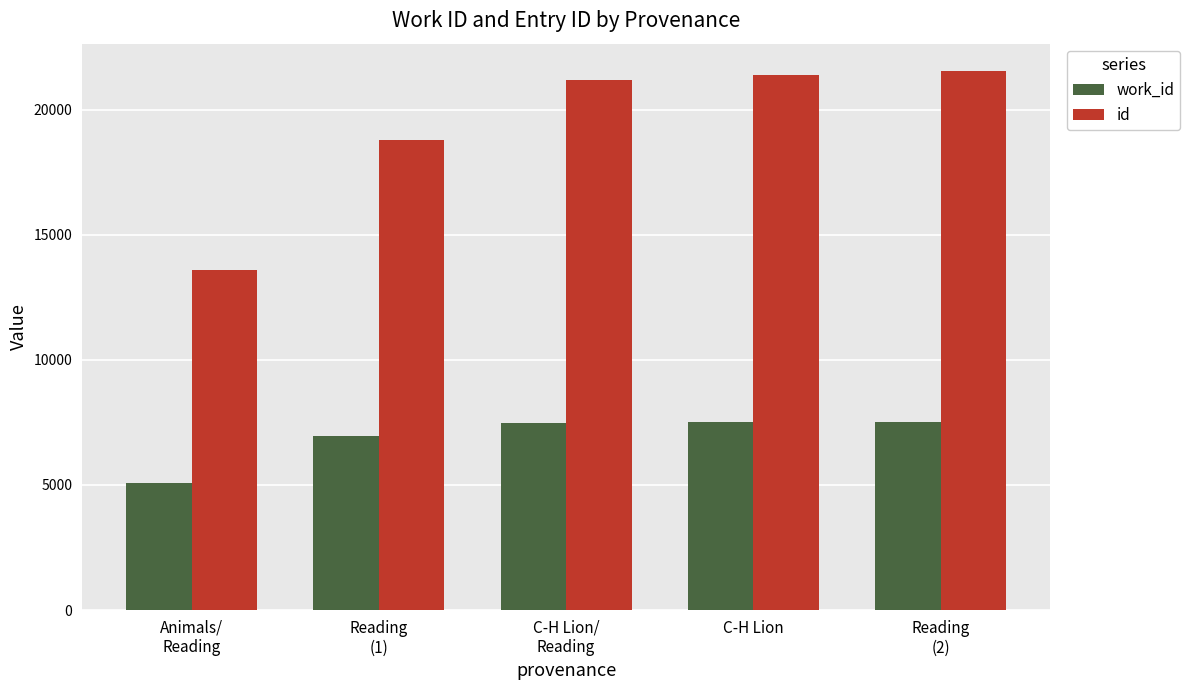

Which series has the largest range (max minus min)?

id